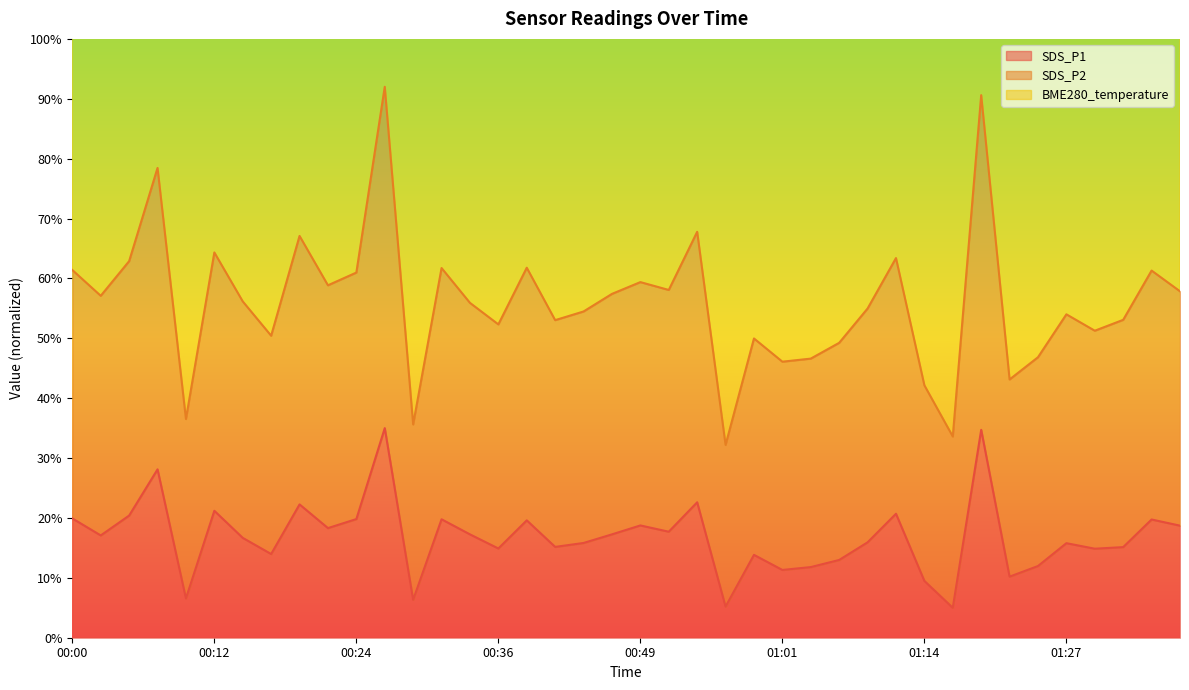

What is the lowest value of the SDS_P1 series?

5.0